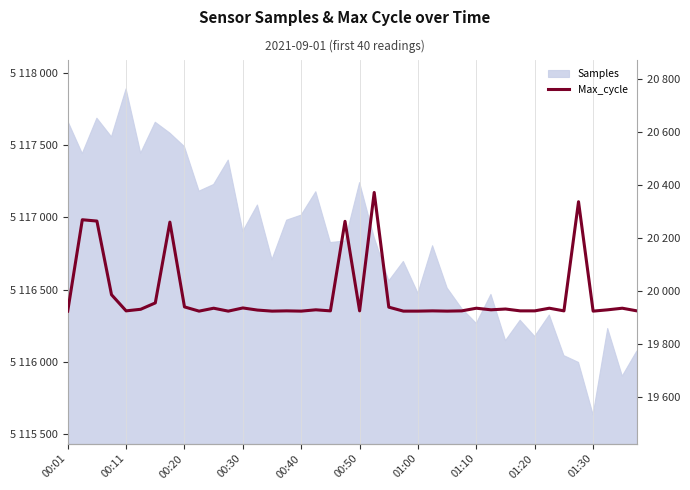

Is it true that the value at 00:40 is 19923?

True